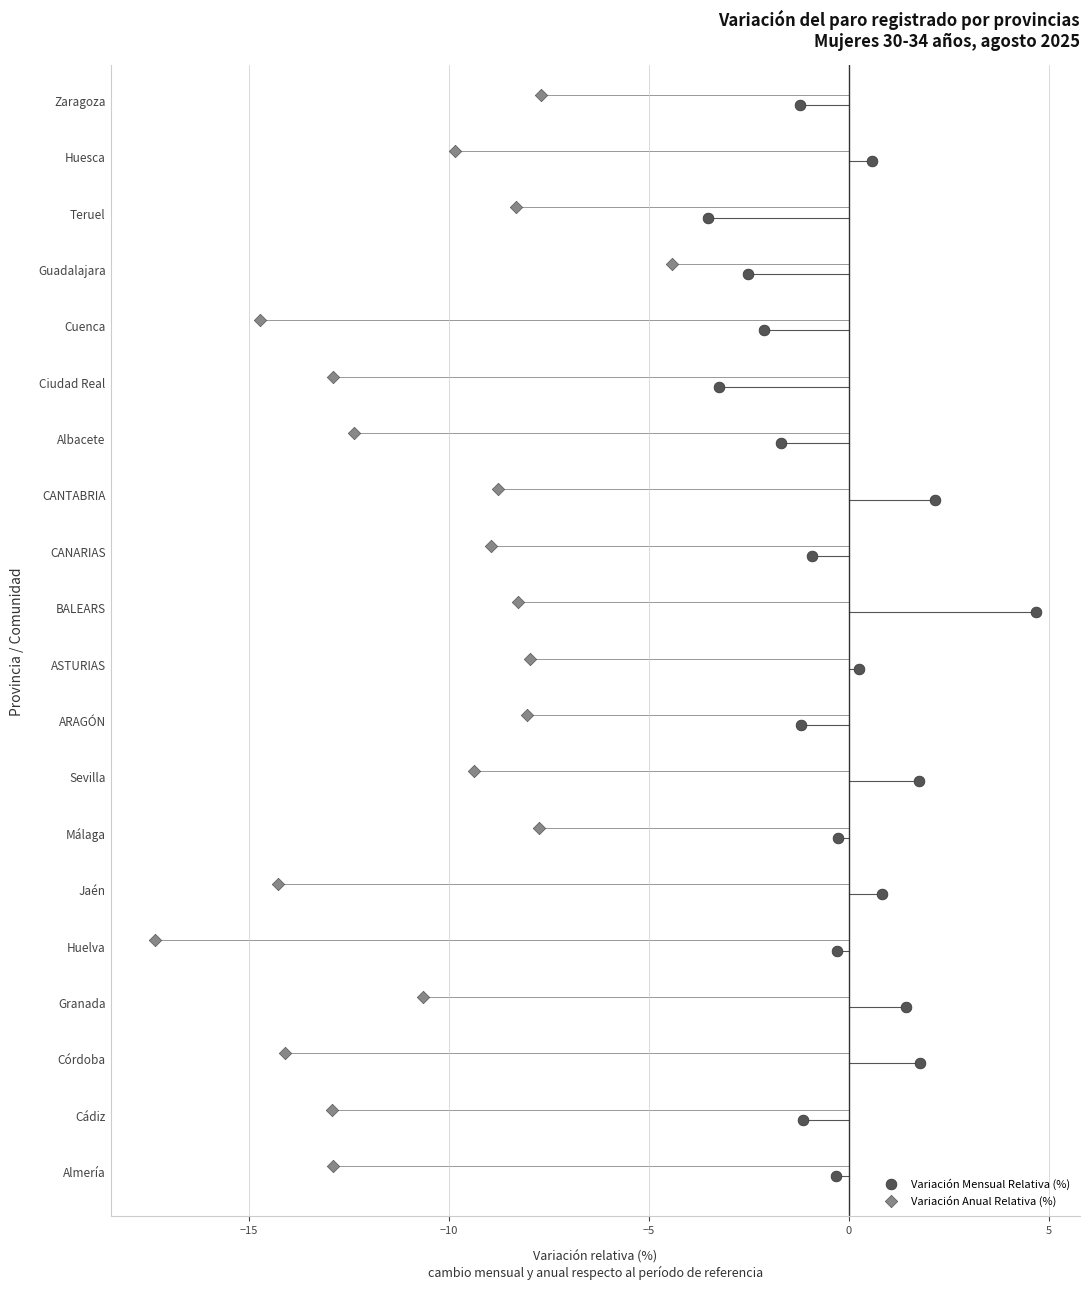

What are all the series names shown in the legend?

Variación Mensual Relativa (%), Variación Anual Relativa (%)